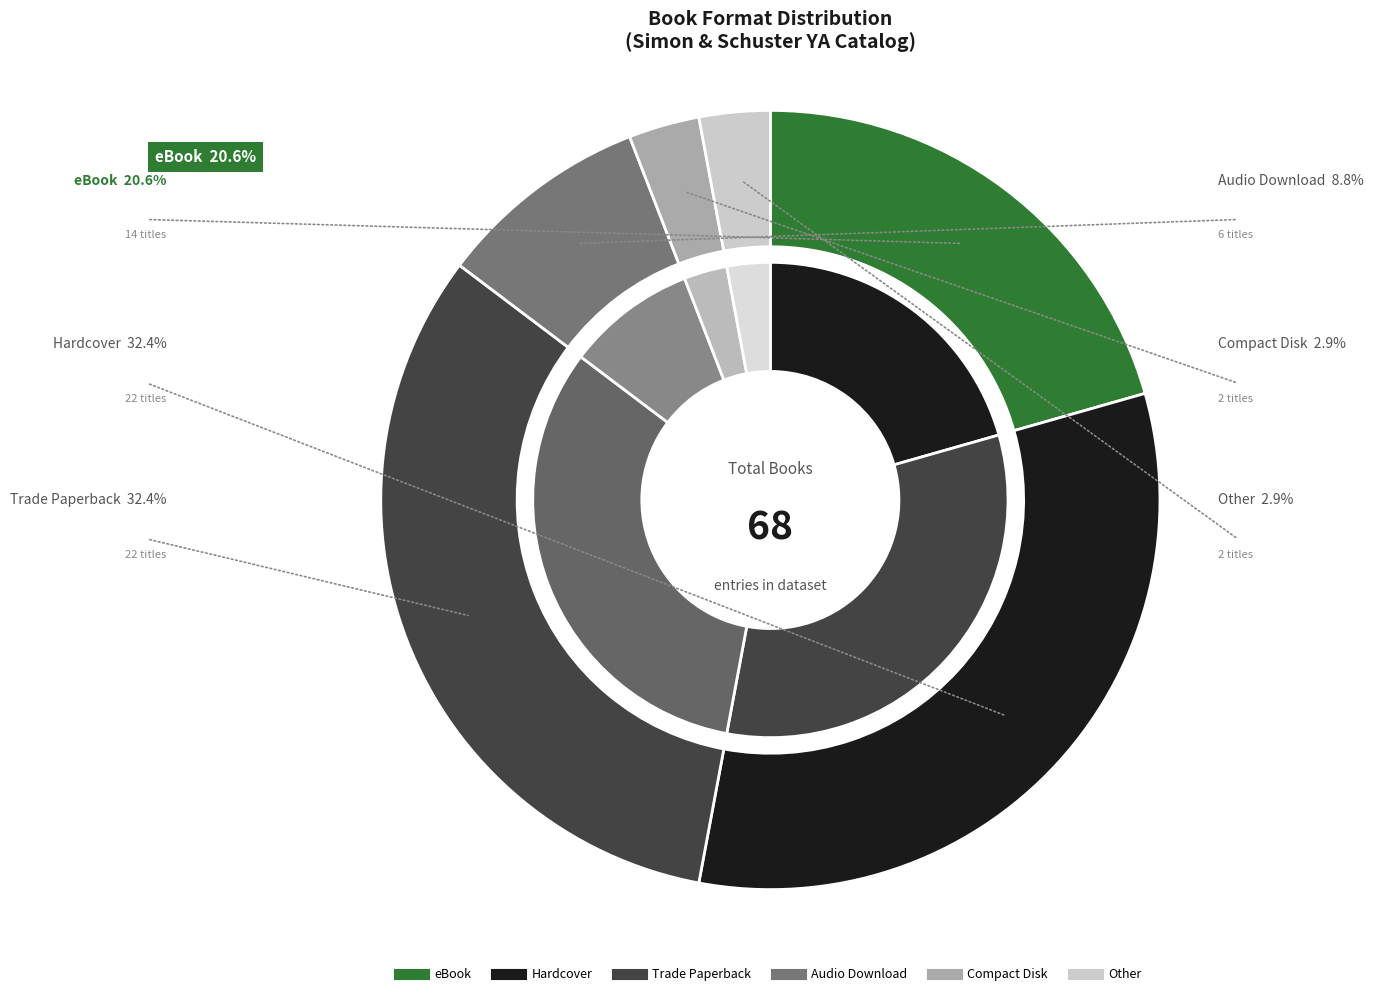

Rank the categories by value from lowest to highest.

Compact Disk, Other, Audio Download, eBook, Hardcover, Trade Paperback